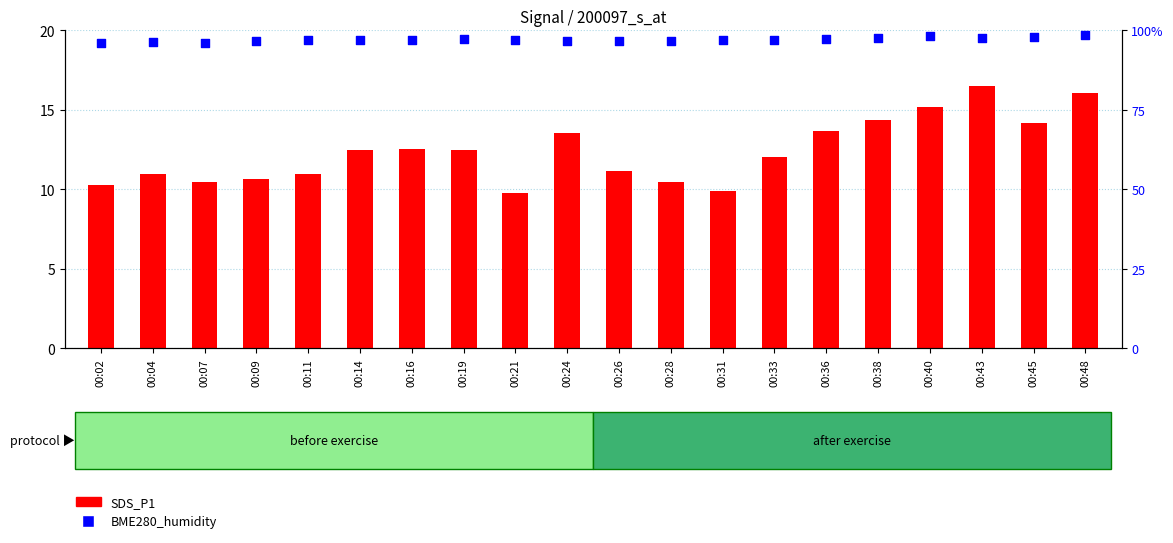

Which series contains the highest Y value?

BME280_humidity